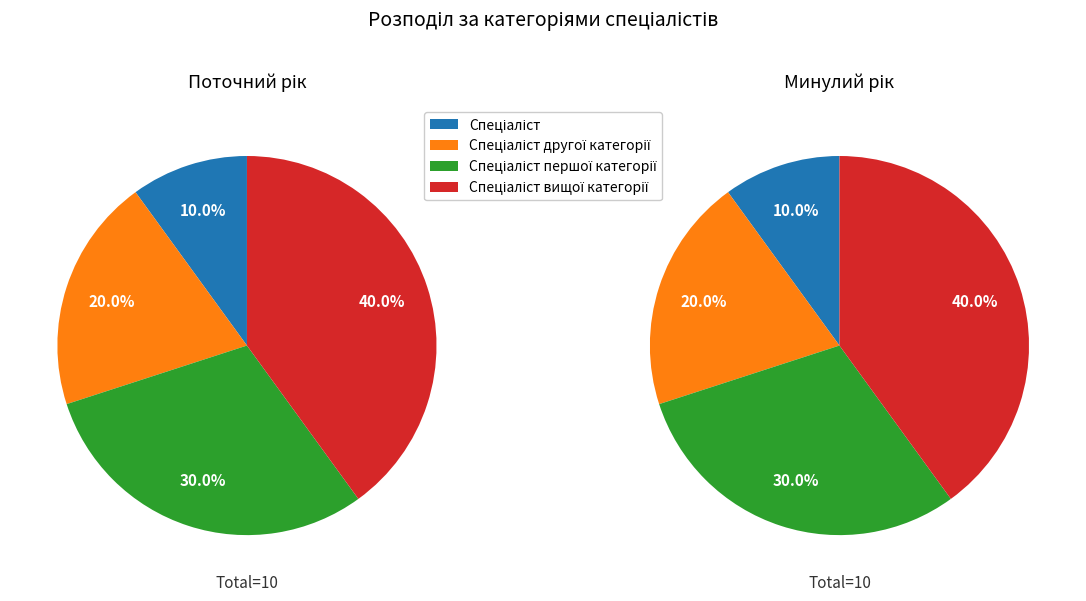

Which slice is the largest?

Спеціаліст вищої категорії